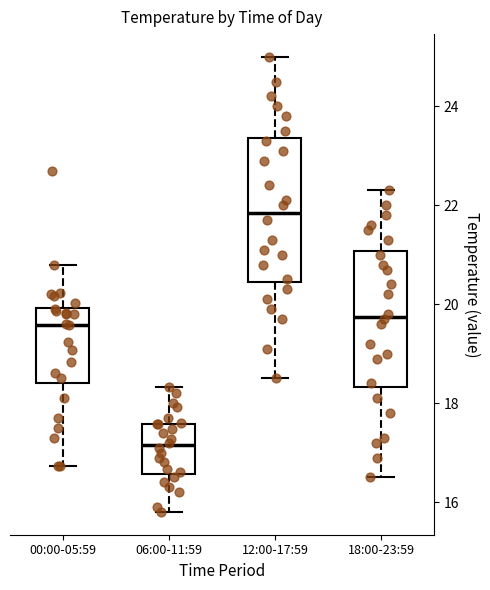

Which box's median line is the highest?

12:00-17:59